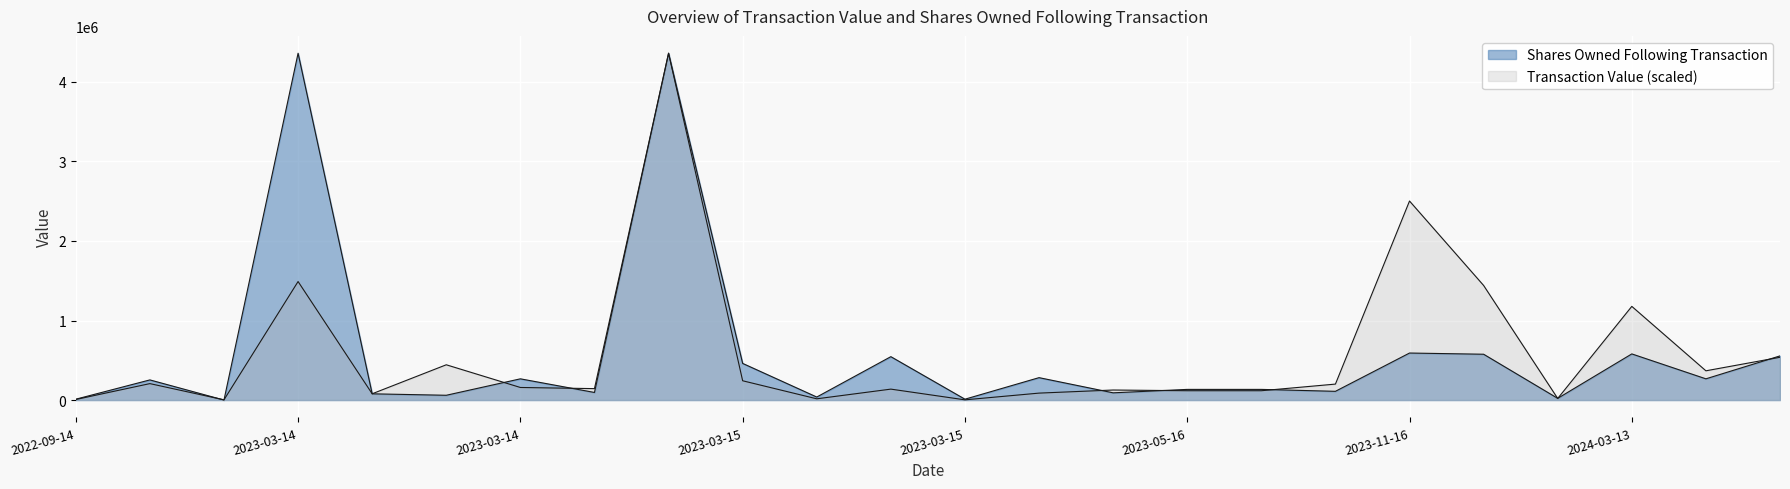

List the labels in order of Shares Owned Following Transaction value, smallest first.

2023-03-10, 2022-09-14, 2023-03-15, 2024-01-30, 2023-03-15, 2023-03-14, 2023-03-14, 2023-05-09, 2023-03-14, 2023-05-23, 2023-05-16, 2023-05-19, 2023-02-22, 2023-03-14, 2024-05-23, 2023-05-09, 2023-03-15, 2023-03-15, 2024-05-28, 2023-12-12, 2024-03-13, 2023-11-16, 2023-03-14, 2023-03-15